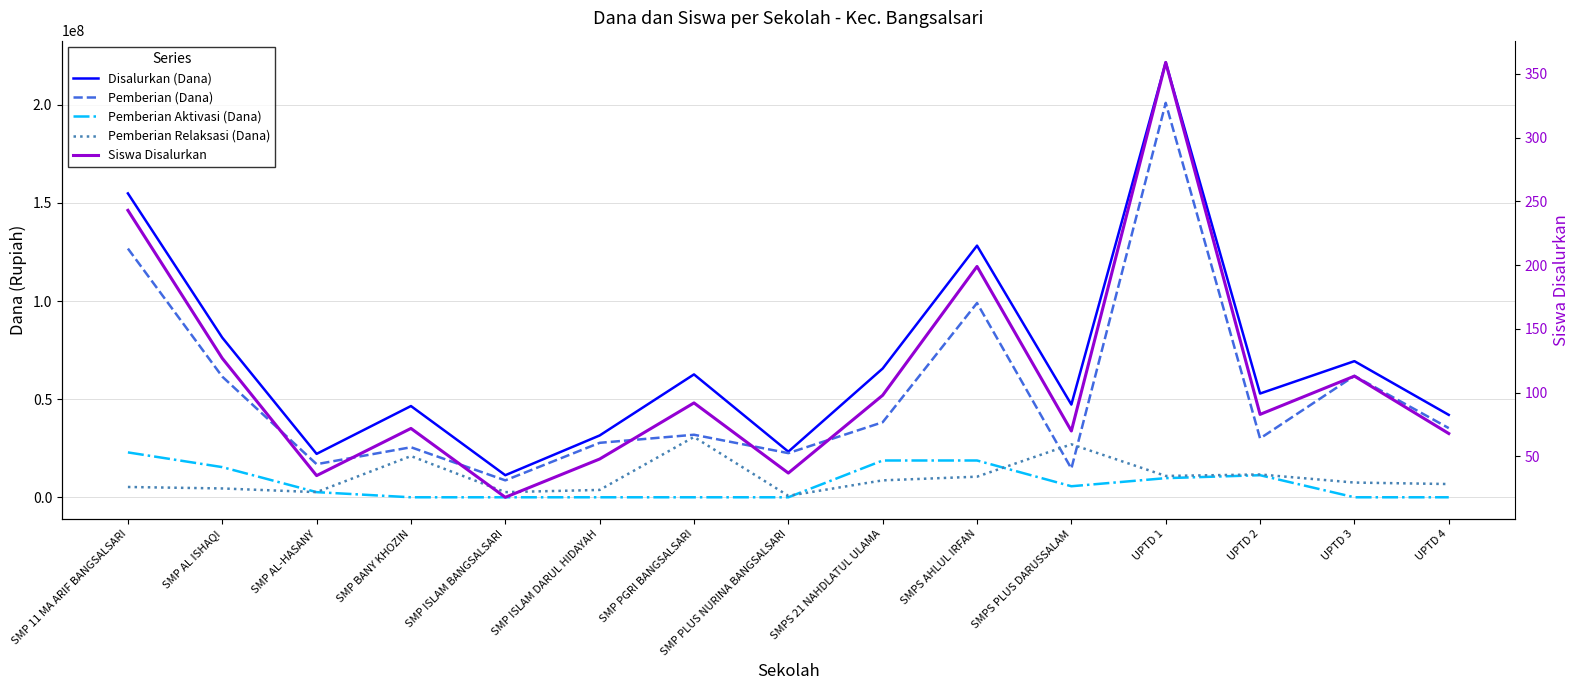

Reading left to right, what are all the values shown in this chart?

Disalurkan (Dana): SMP 11 MA ARIF BANGSALSARI=154875000	SMP AL ISHAQI=81375000	SMP AL-HASANY=22125000	SMP BANY KHOZIN=46500000	SMP ISLAM BANGSALSARI=11250000	SMP ISLAM DARUL HIDAYAH=31500000	SMP PGRI BANGSALSARI=62625000	SMP PLUS NURINA BANGSALSARI=23250000	SMPS 21 NAHDLATUL ULAMA=65625000	SMPS AHLUL IRFAN=128250000	SMPS PLUS DARUSSALAM=47250000	UPTD 1=221625000	UPTD 2=52875000	UPTD 3=69375000	UPTD 4=42000000
Pemberian (Dana): SMP 11 MA ARIF BANGSALSARI=126750000	SMP AL ISHAQI=61500000	SMP AL-HASANY=16875000	SMP BANY KHOZIN=25500000	SMP ISLAM BANGSALSARI=8625000	SMP ISLAM DARUL HIDAYAH=27750000	SMP PGRI BANGSALSARI=31875000	SMP PLUS NURINA BANGSALSARI=22500000	SMPS 21 NAHDLATUL ULAMA=38250000	SMPS AHLUL IRFAN=99000000	SMPS PLUS DARUSSALAM=14625000	UPTD 1=201000000	UPTD 2=30000000	UPTD 3=61875000	UPTD 4=35250000
Pemberian Aktivasi (Dana): SMP 11 MA ARIF BANGSALSARI=22875000	SMP AL ISHAQI=15375000	SMP AL-HASANY=2625000	SMP BANY KHOZIN=0	SMP ISLAM BANGSALSARI=0	SMP ISLAM DARUL HIDAYAH=0	SMP PGRI BANGSALSARI=0	SMP PLUS NURINA BANGSALSARI=0	SMPS 21 NAHDLATUL ULAMA=18750000	SMPS AHLUL IRFAN=18750000	SMPS PLUS DARUSSALAM=5625000	UPTD 1=9750000	UPTD 2=11250000	UPTD 3=0	UPTD 4=0
Pemberian Relaksasi (Dana): SMP 11 MA ARIF BANGSALSARI=5250000	SMP AL ISHAQI=4500000	SMP AL-HASANY=2625000	SMP BANY KHOZIN=21000000	SMP ISLAM BANGSALSARI=2625000	SMP ISLAM DARUL HIDAYAH=3750000	SMP PGRI BANGSALSARI=30750000	SMP PLUS NURINA BANGSALSARI=750000	SMPS 21 NAHDLATUL ULAMA=8625000	SMPS AHLUL IRFAN=10500000	SMPS PLUS DARUSSALAM=27000000	UPTD 1=10875000	UPTD 2=11625000	UPTD 3=7500000	UPTD 4=6750000
Siswa Disalurkan: SMP 11 MA ARIF BANGSALSARI=243	SMP AL ISHAQI=127	SMP AL-HASANY=35	SMP BANY KHOZIN=72	SMP ISLAM BANGSALSARI=18	SMP ISLAM DARUL HIDAYAH=48	SMP PGRI BANGSALSARI=92	SMP PLUS NURINA BANGSALSARI=37	SMPS 21 NAHDLATUL ULAMA=98	SMPS AHLUL IRFAN=199	SMPS PLUS DARUSSALAM=70	UPTD 1=359	UPTD 2=83	UPTD 3=113	UPTD 4=68